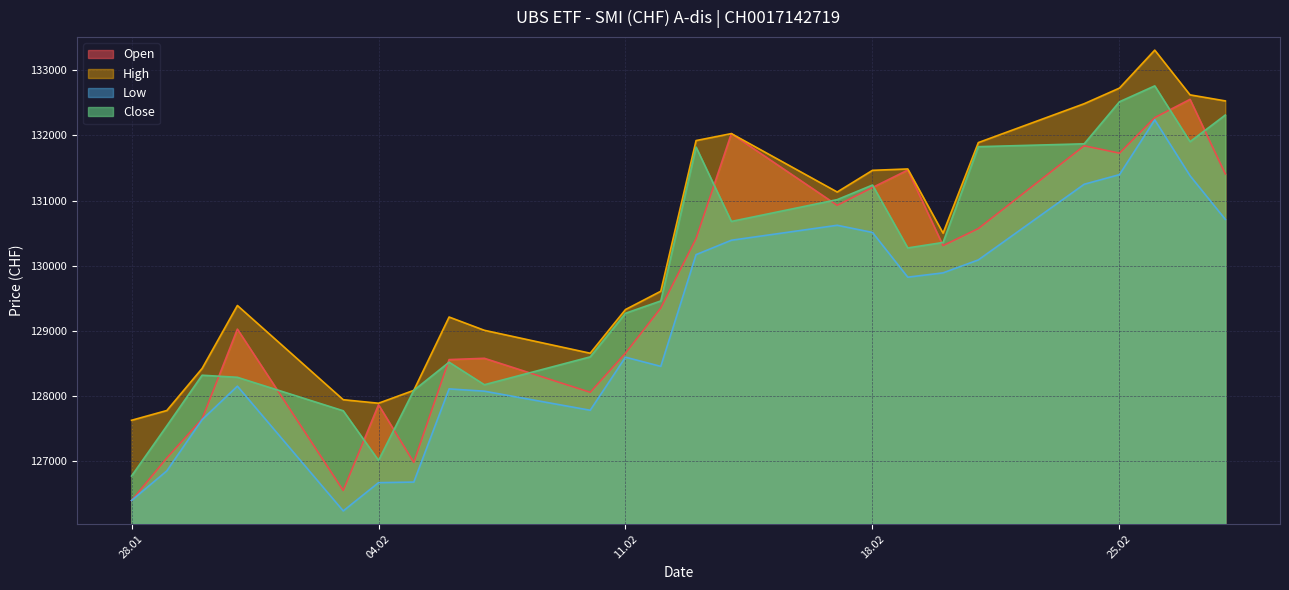

The value of Low at 25.02 is 131399. True or false?

True